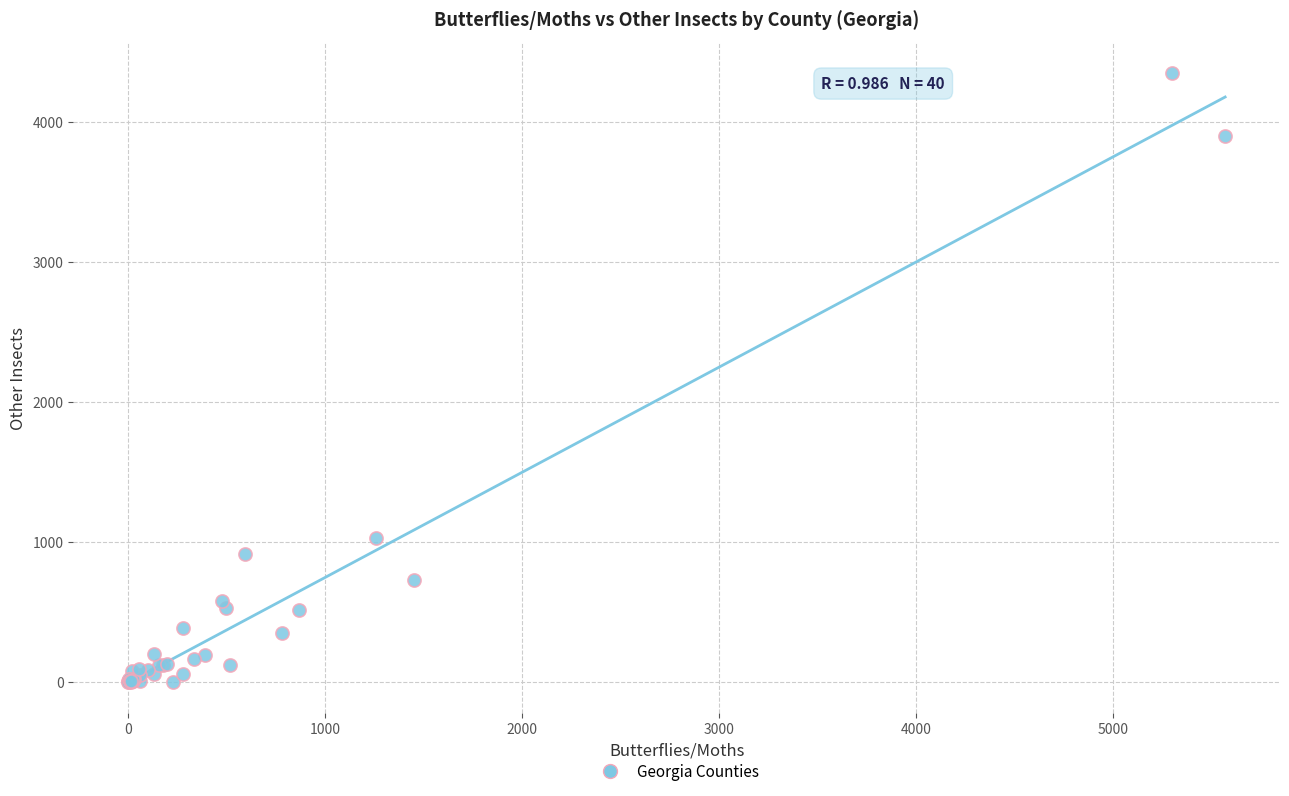

What Y value in the scatter plot is closest to 2177?

1026